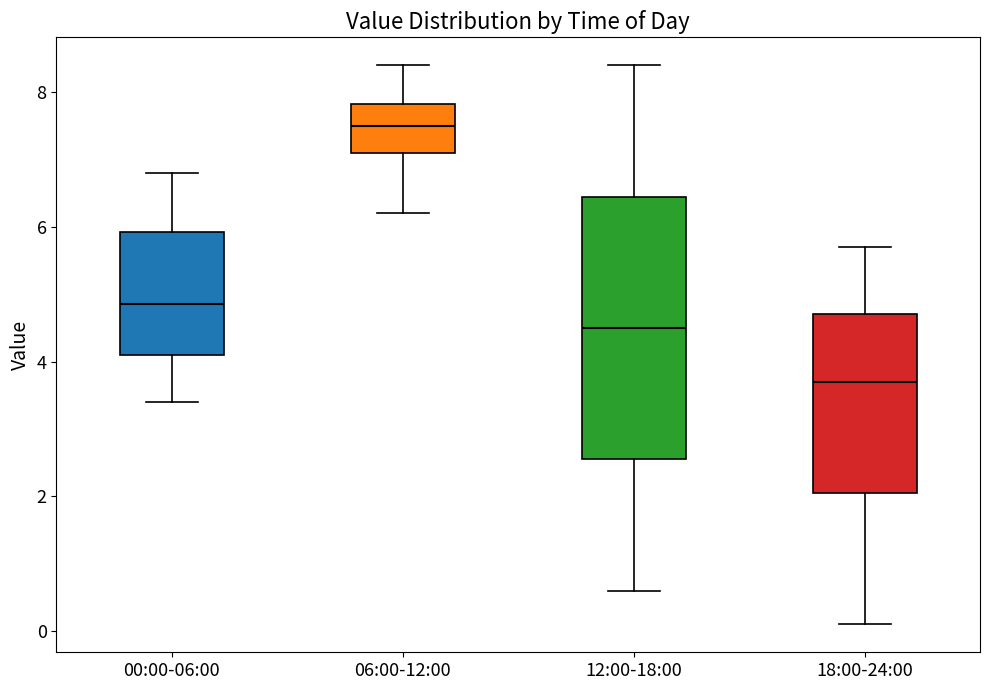

Reading left to right, read every box against the y-axis: the position of its median line, the range the box covers, and the ends of its whiskers. The values are not printed on the chart, so give them approximately, as read against the axis.

00:00-06:00: median 4.8, box 4.2 to 6.0, whiskers 3.4 to 6.8
06:00-12:00: median 7.6, box 7.2 to 7.8, whiskers 6.2 to 8.4
12:00-18:00: median 4.6, box 2.6 to 6.4, whiskers 0.6 to 8.4
18:00-24:00: median 3.8, box 2.0 to 4.8, whiskers 0.2 to 5.8